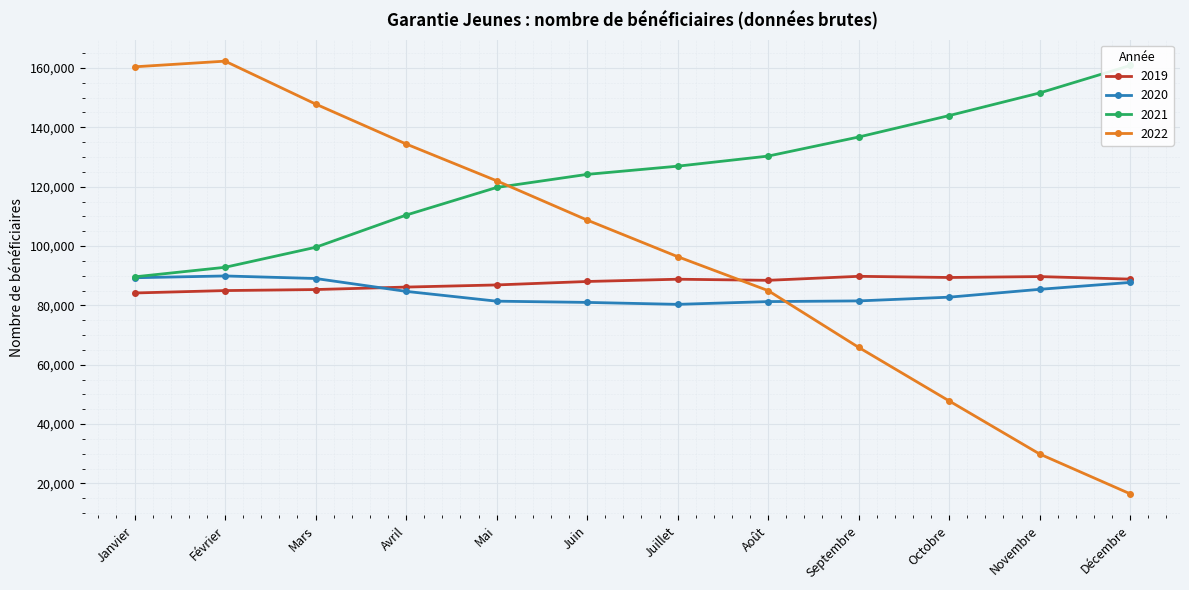

Is this an area chart (filled region under the line)?

No